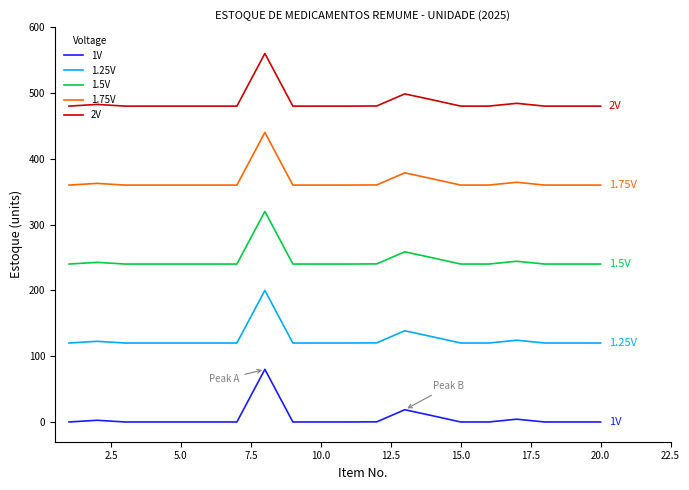

What is the difference between the second highest and second lowest values in the 1V series?

18.6